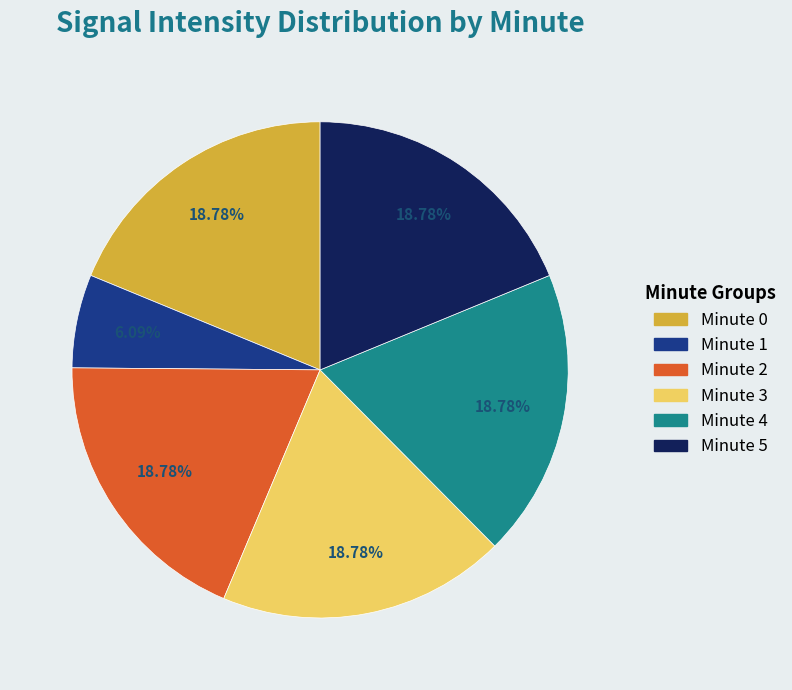

What is the ratio of the value at Minute 5 to the value at Minute 0?

1.0